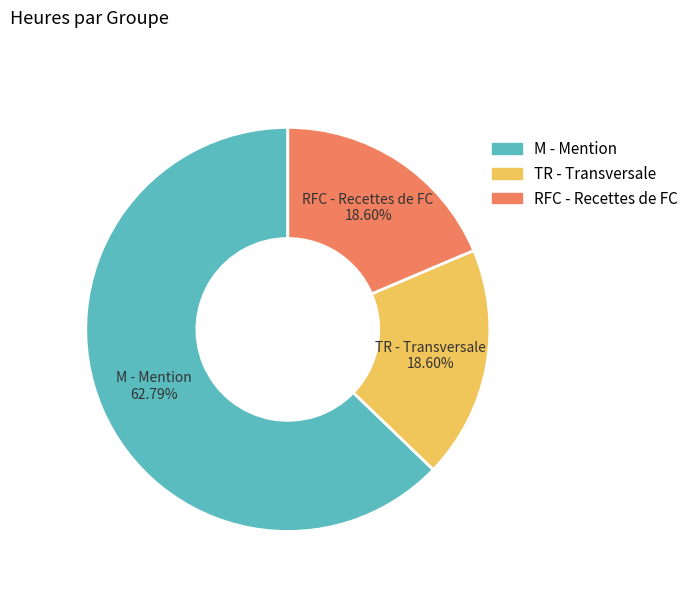

Which category accounts for the majority?

M - Mention